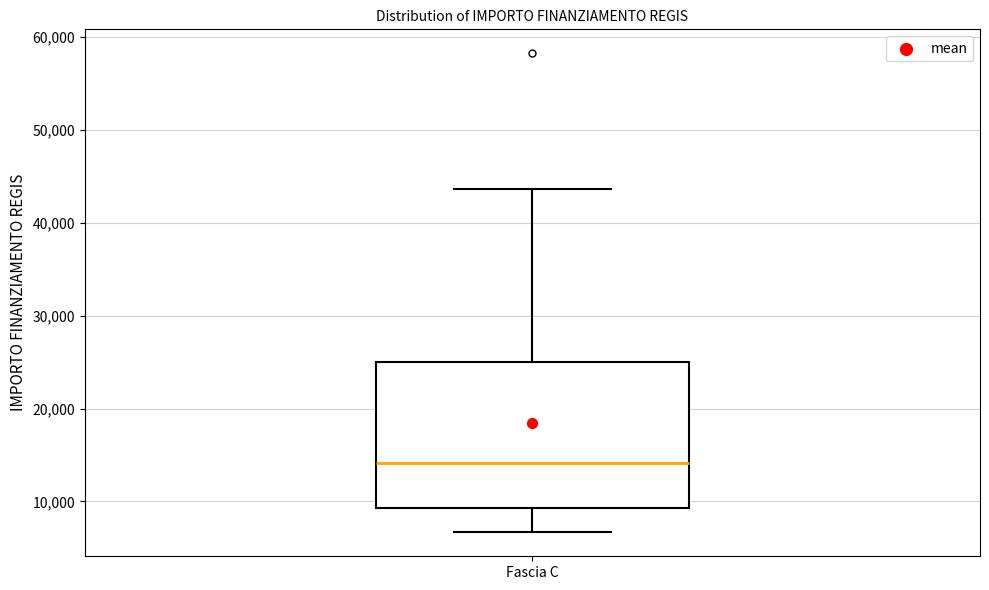

Where is the upper edge of the box for Fascia C on the y-axis? The values are not printed on the chart, so give them approximately, as read against the axis.

25000